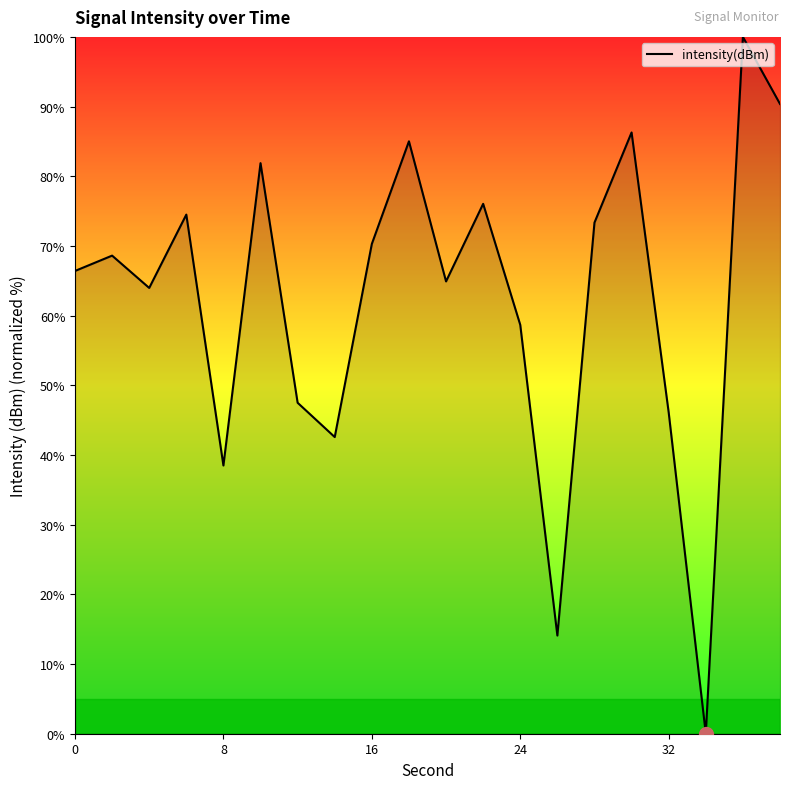

What is the maximum value shown in the chart?

100.0